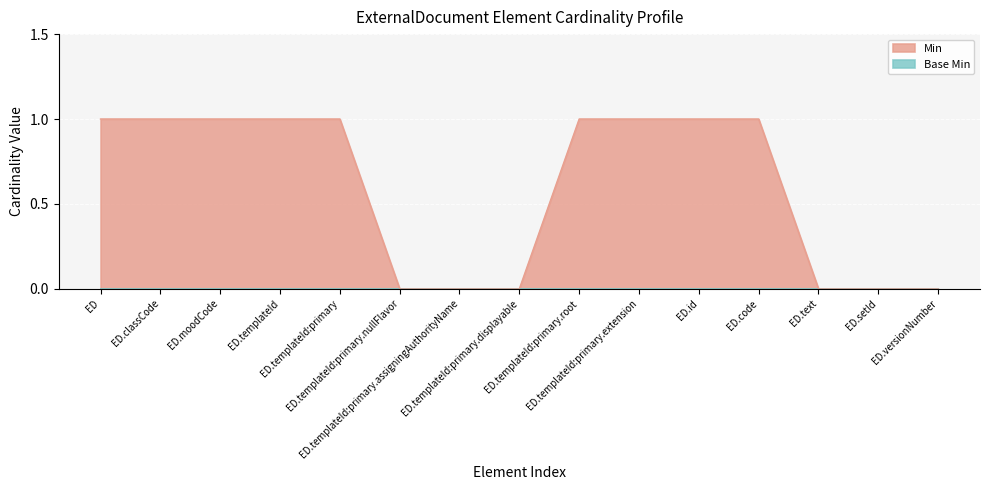

What is the average value?

1